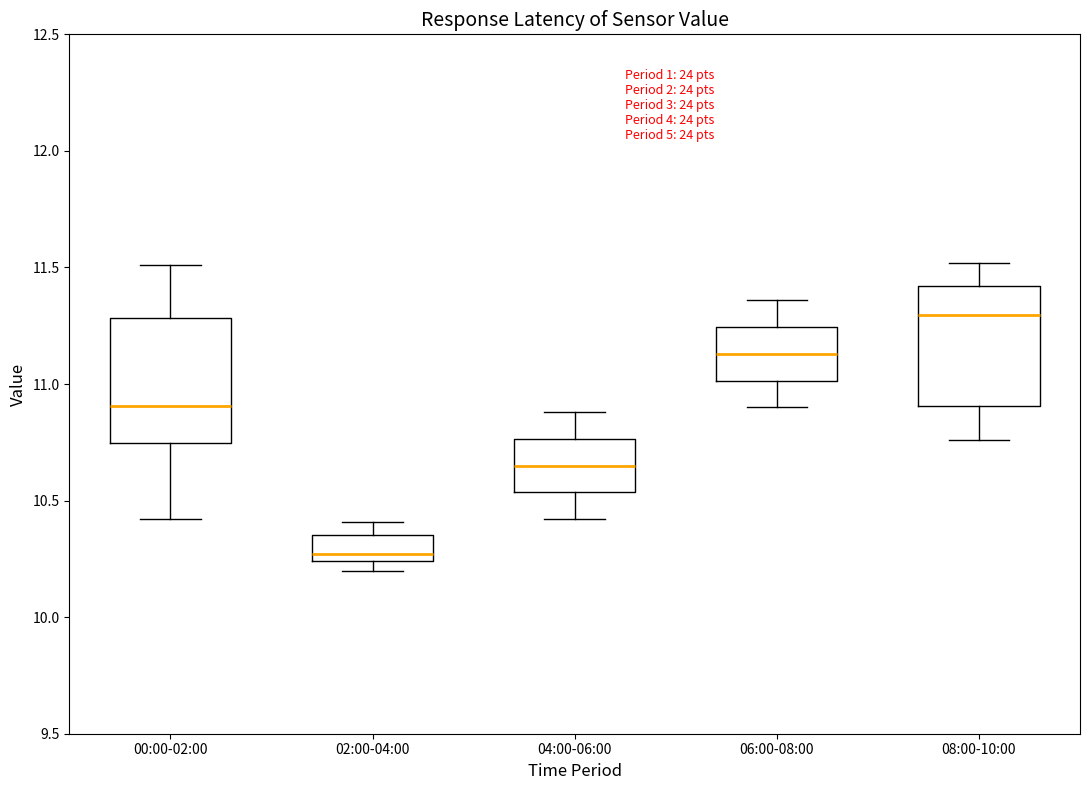

Which box's median line is the highest?

08:00-10:00